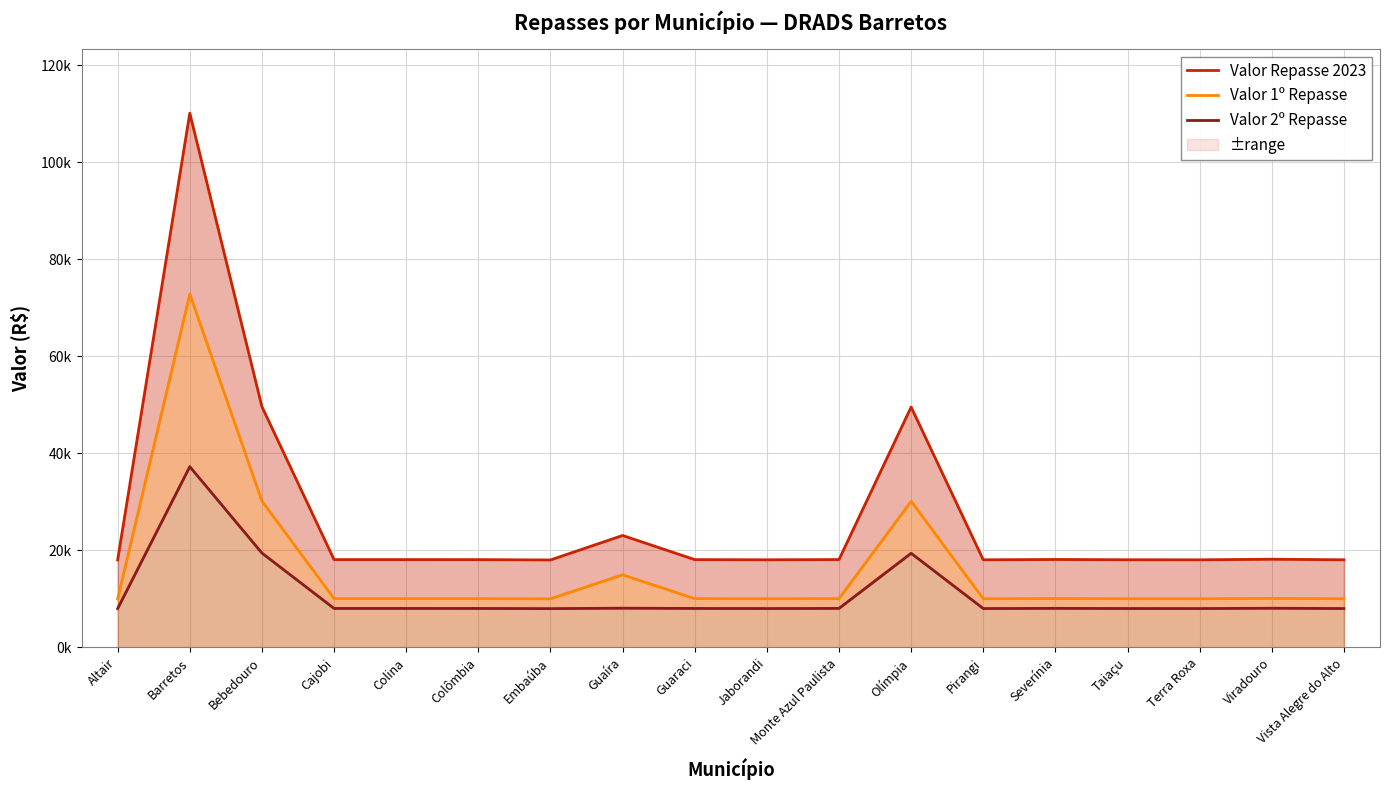

What are all the series names shown in the legend?

Valor Repasse 2023, Valor 1º Repasse, Valor 2º Repasse